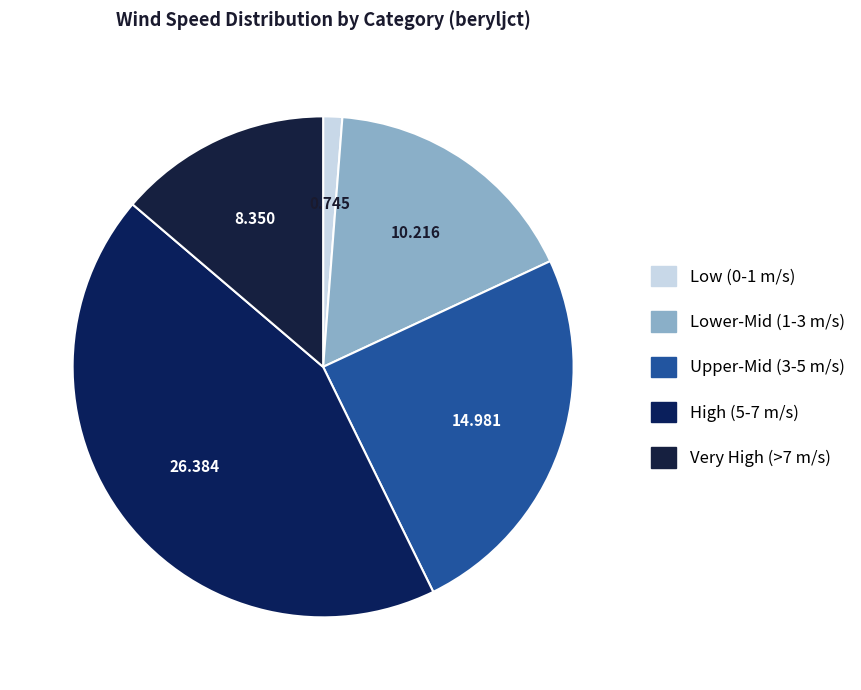

Count the number of slices in the pie.

5